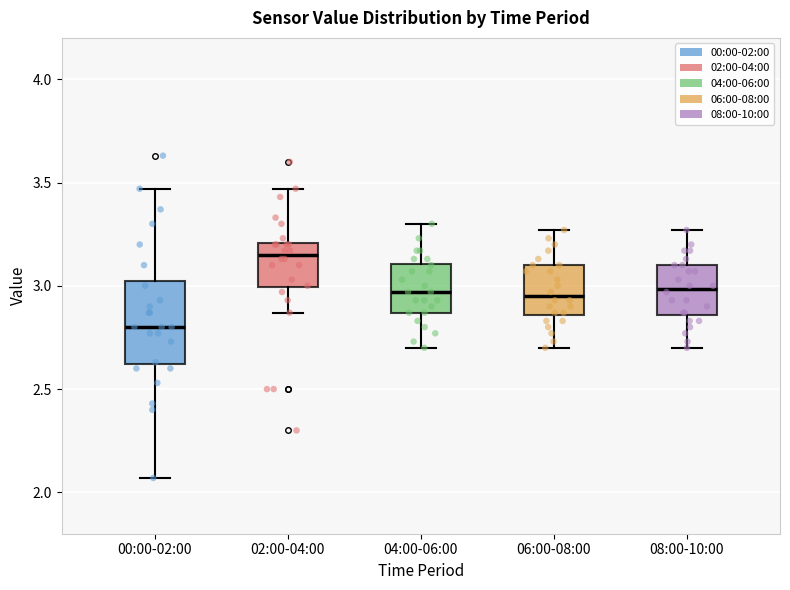

Where is the upper edge of the box for 00:00-02:00 on the y-axis? The values are not printed on the chart, so give them approximately, as read against the axis.

3.05